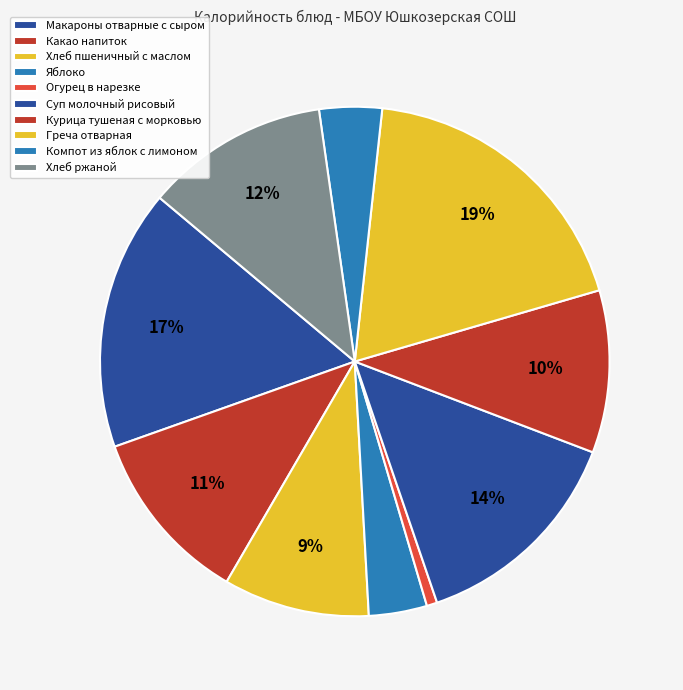

Rank the categories by value from lowest to highest.

Огурец в нарезке, Яблоко, Компот из яблок с лимоном, Хлеб пшеничный с маслом, Курица тушеная с морковью, Какао напиток, Хлеб ржаной, Суп молочный рисовый, Макароны отварные с сыром, Греча отварная